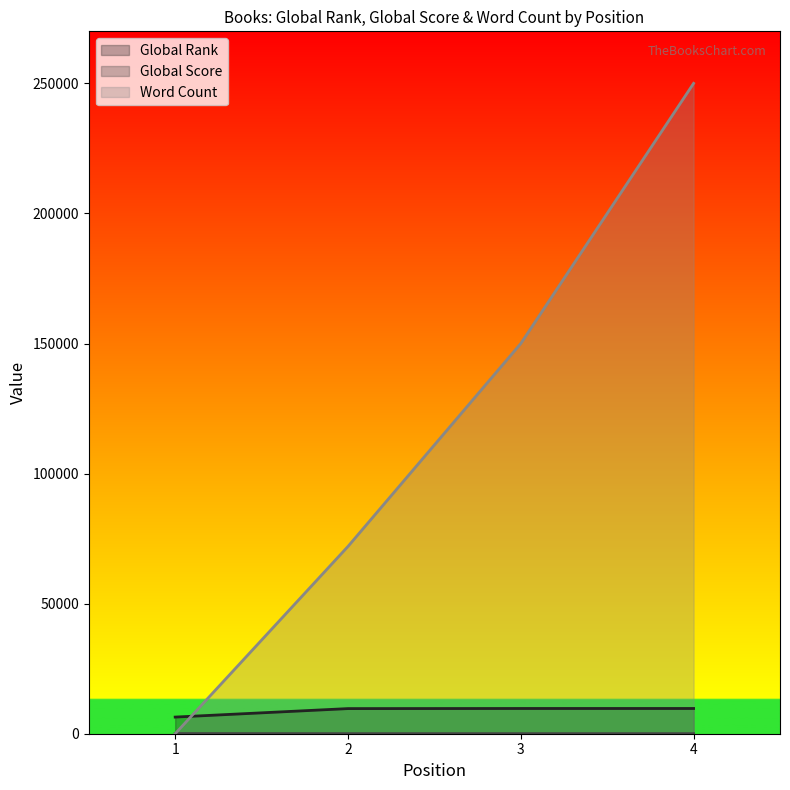

What is the value of the Global Score point at the 3rd from the left?

23